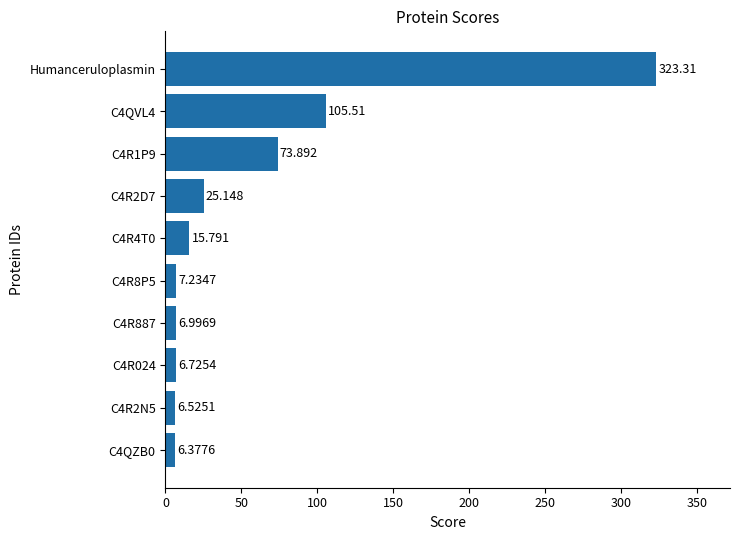

Which label corresponds to the largest value in the chart?

Humanceruloplasmin